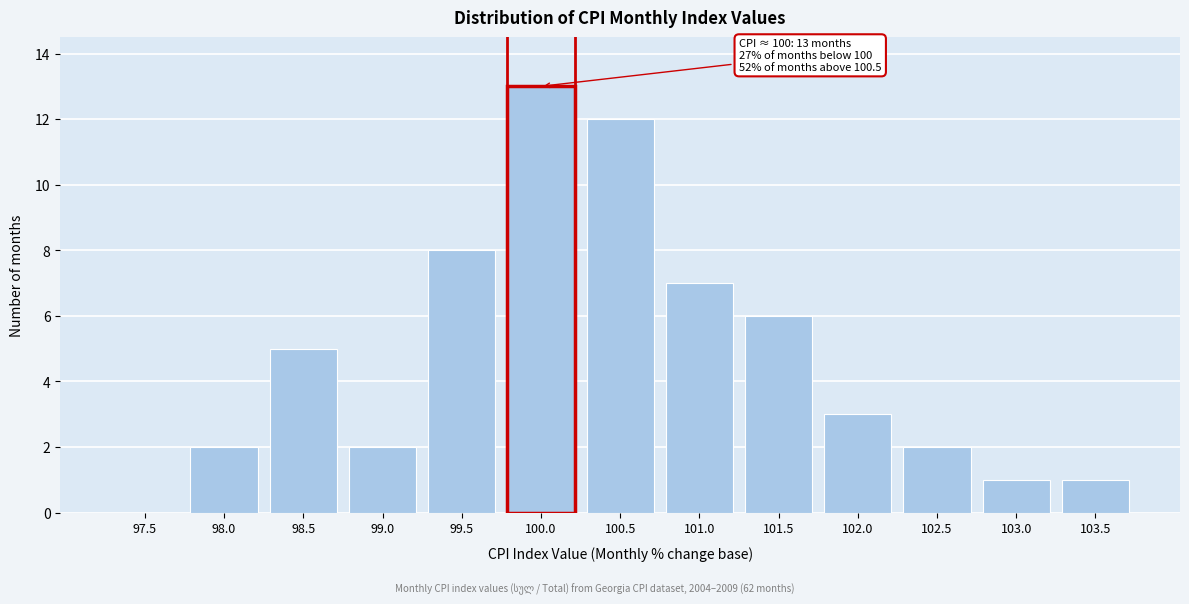

Reading left to right, list all the values displayed in this chart.

97.5=0	98.0=2	98.5=5	99.0=2	99.5=8	100.0=13	100.5=12	101.0=7	101.5=6	102.0=3	102.5=2	103.0=1	103.5=1